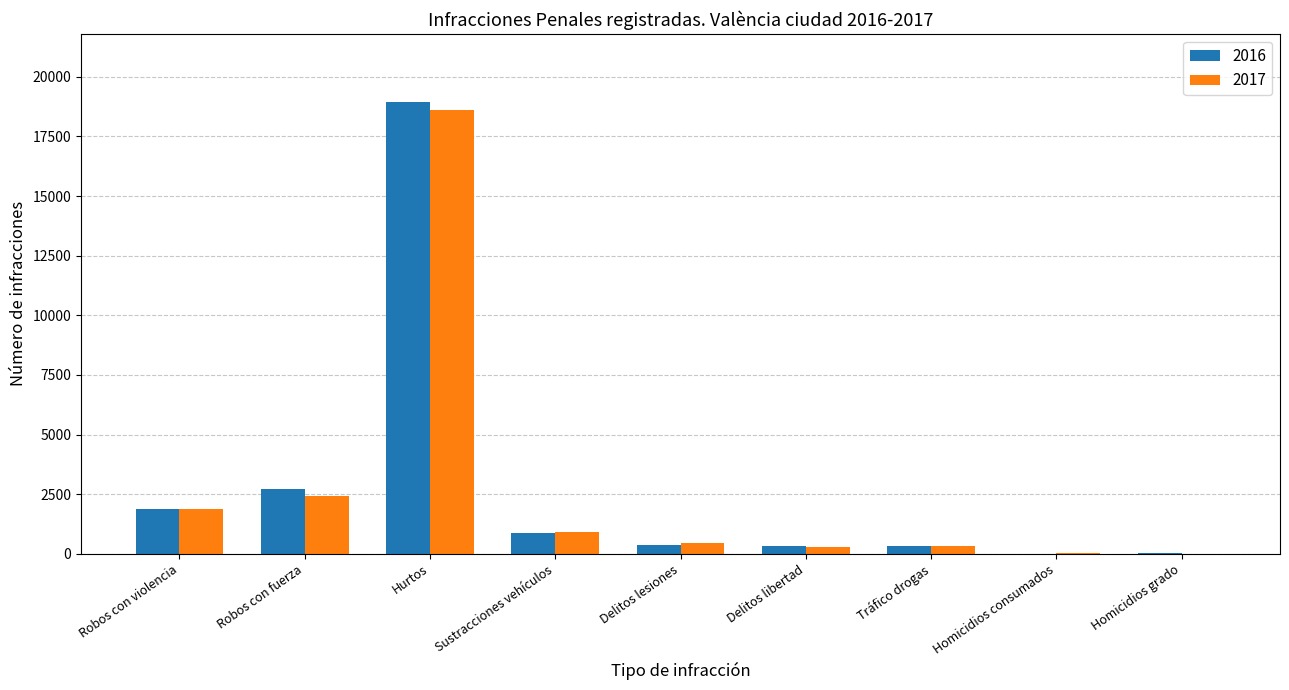

What is the difference between the 2017 values at Robos con violencia and Homicidios grado?

1877